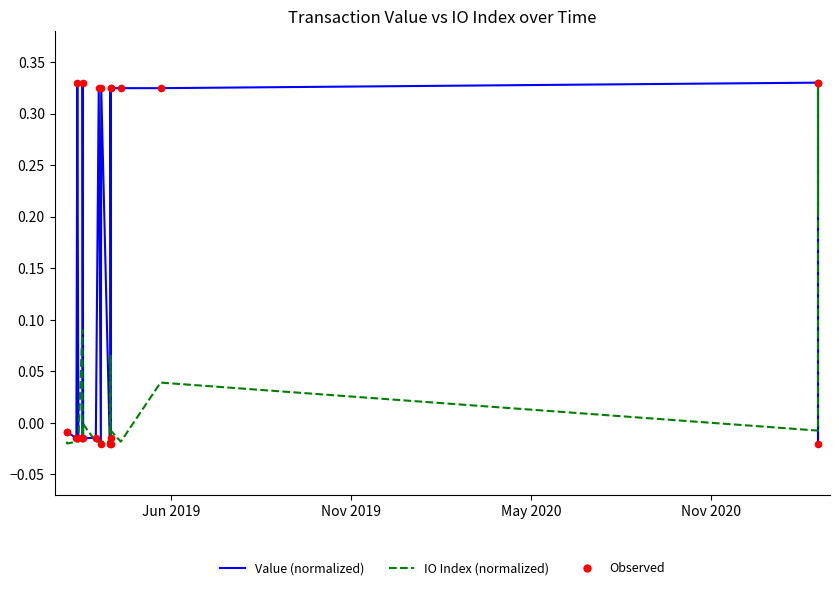

Which series reaches the maximum Y coordinate?

Value (normalized)